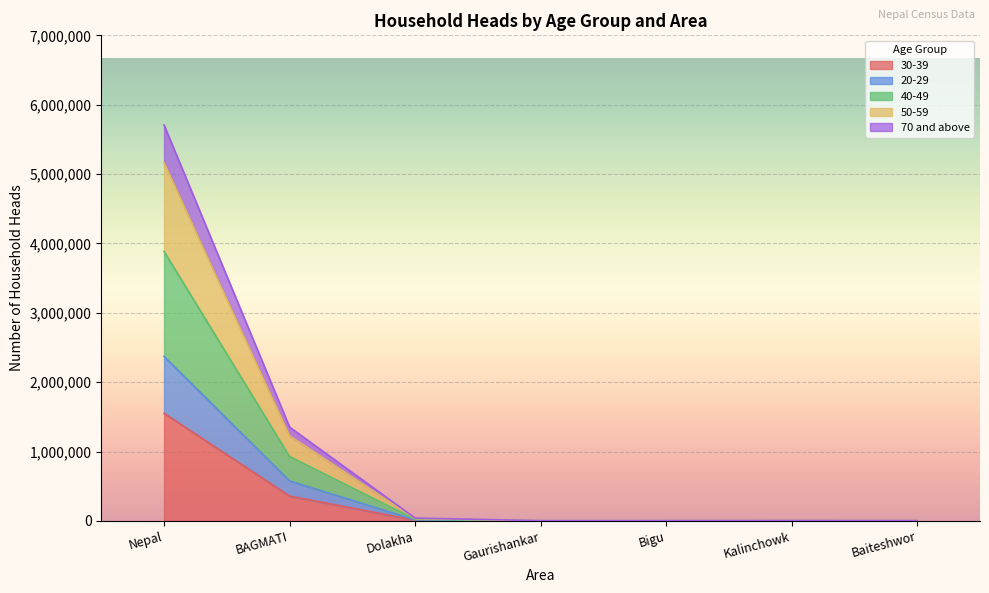

What is the label of the 3rd point from the left?

Dolakha